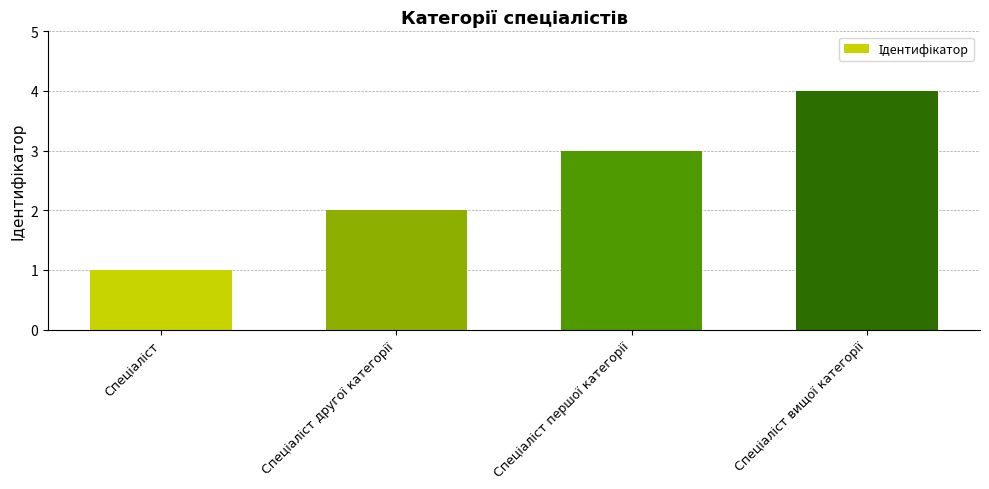

What is the maximum value shown in the chart?

4